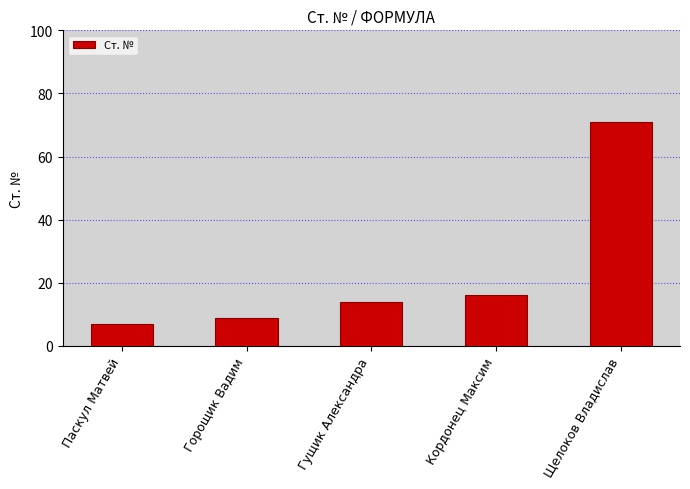

What position from the left is Гущик Александра?

3